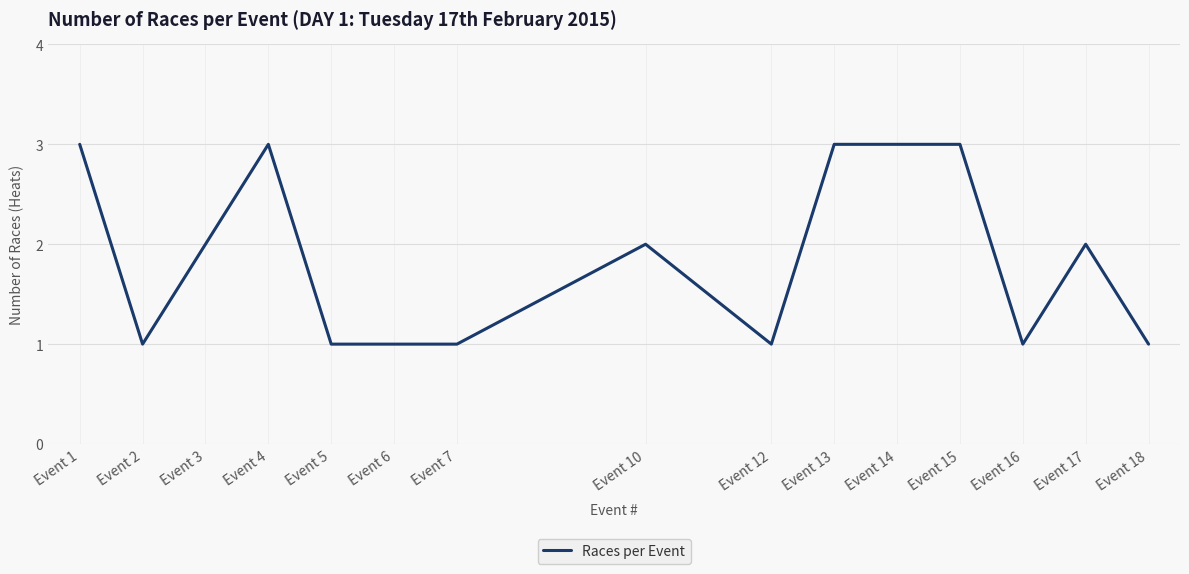

What is the sum of the values at Event 3 and Event 12?

3